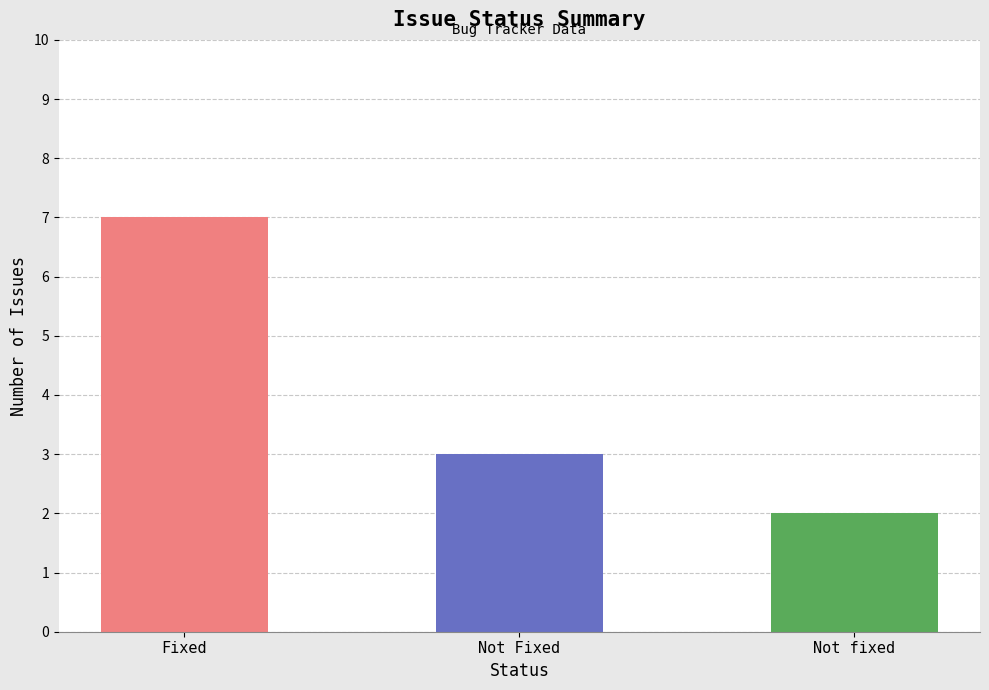

What is the change in value from Fixed to Not fixed?

-5